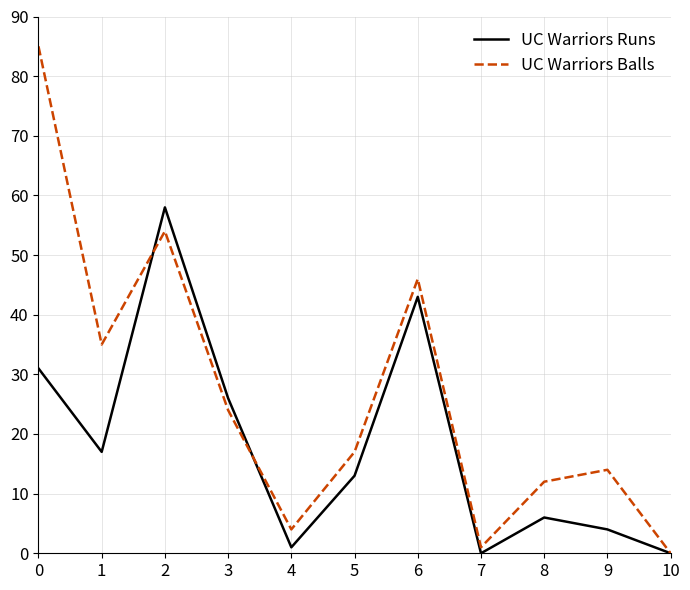

Reading right to left, what are all the values shown in this chart?

UC Warriors Runs: 0	4	6	0	43	13	1	26	58	17	31
UC Warriors Balls: 0	14	12	1	46	17	4	24	54	35	85